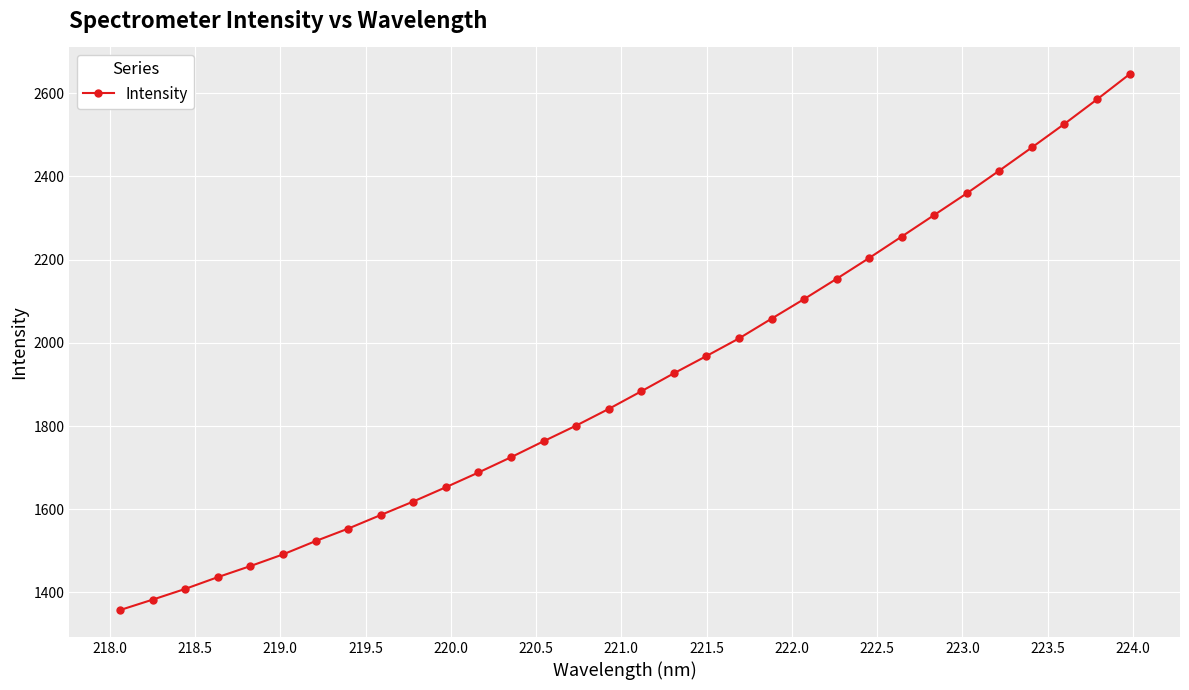

True or false: there are more than 2 points higher than both neighbors.

False